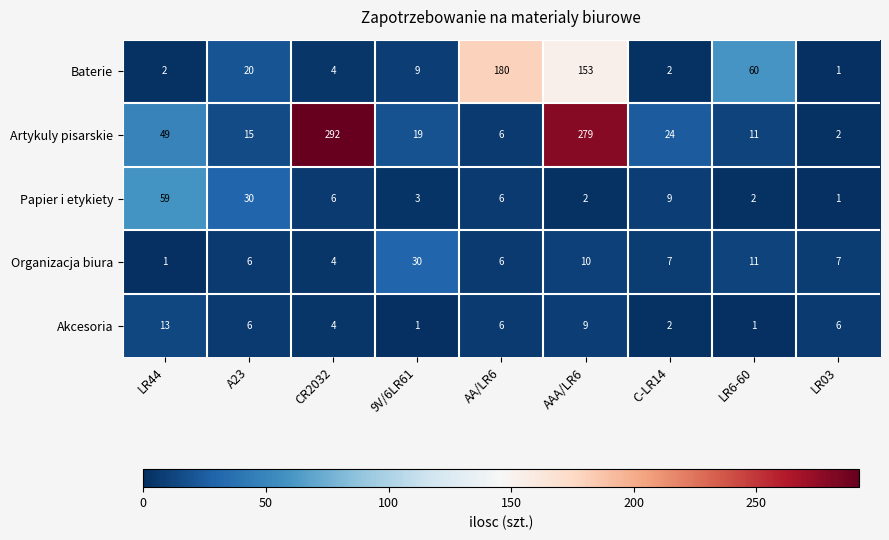

What is the sum of all Artykuly pisarskie values?

697